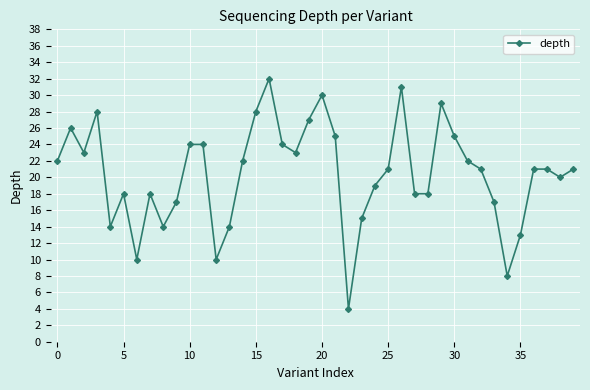

What is the greatest value displayed?

32